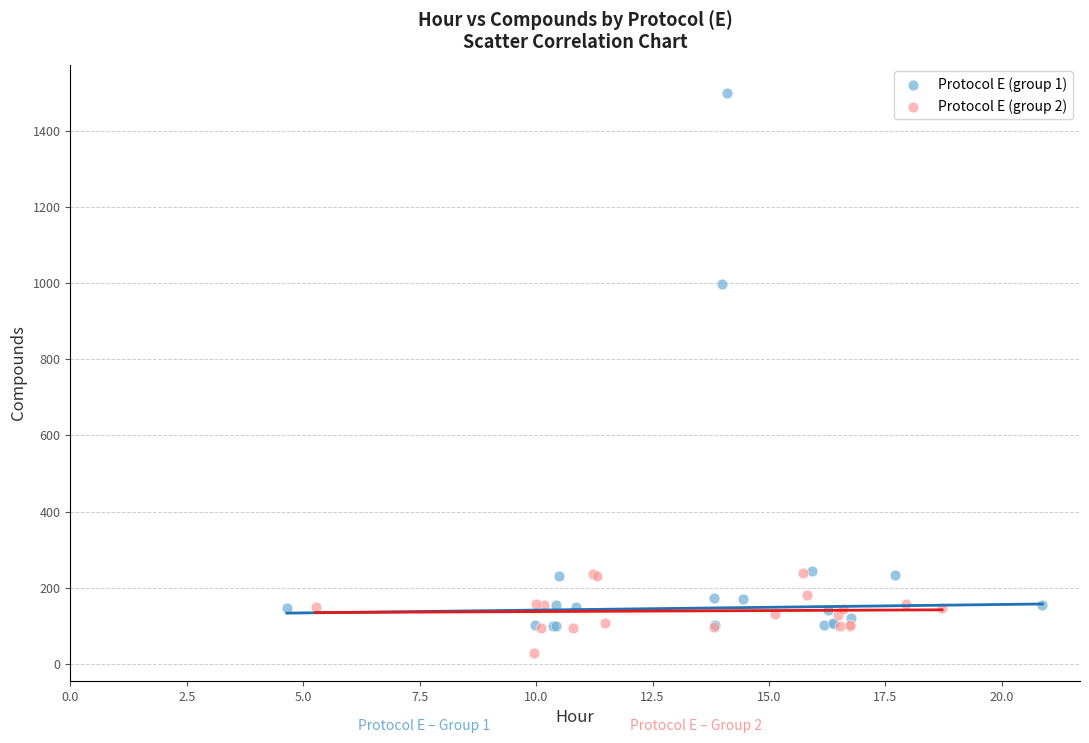

Which series reaches the maximum Y coordinate?

Protocol E (group 1)